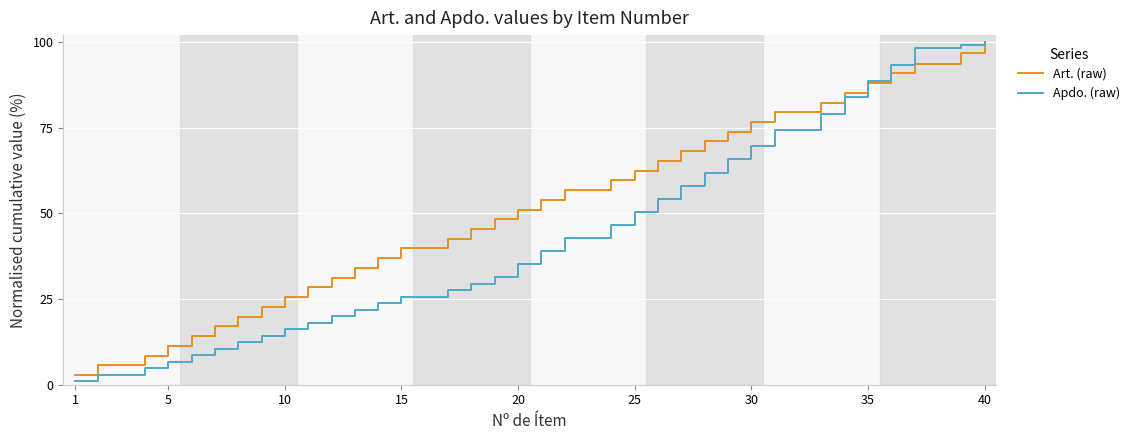

Rank the series by their average value, from highest to lowest.

Art. (raw), Apdo. (raw)